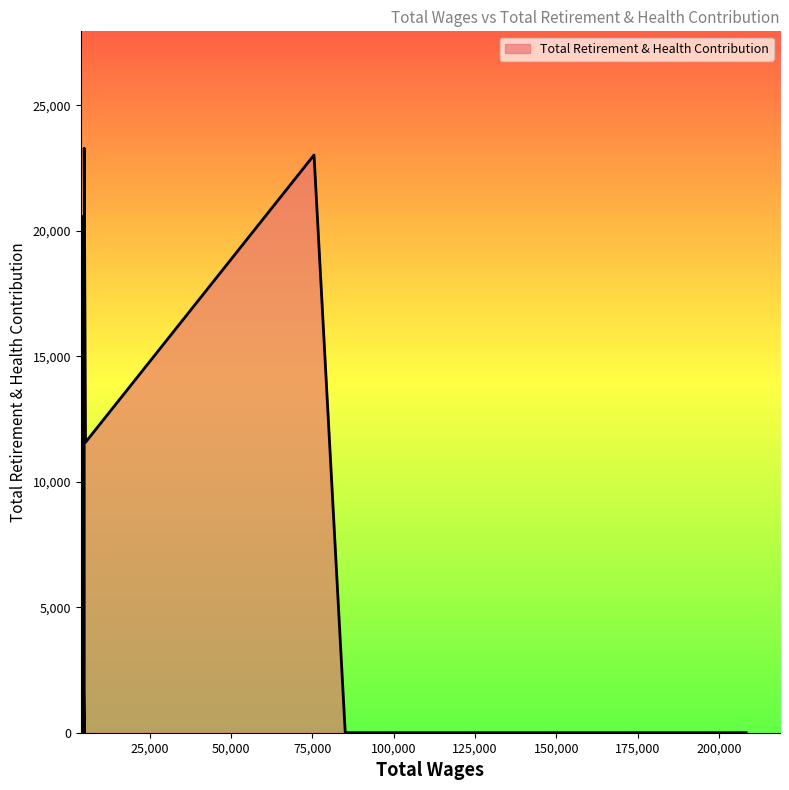

True or false: the data shows 20561 at 4300.0.

True